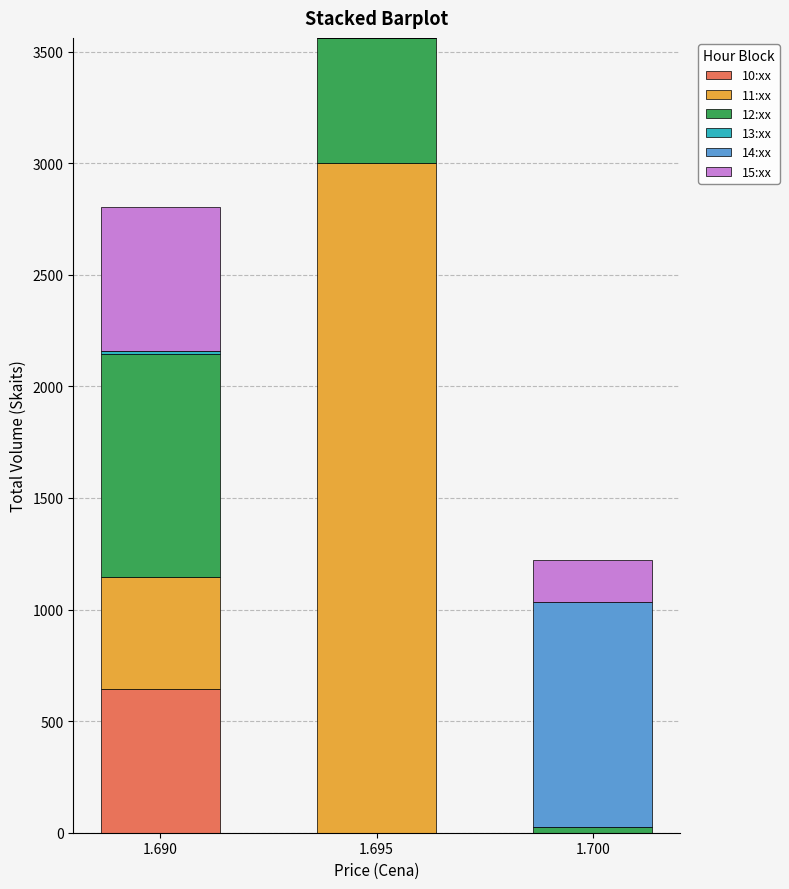

Count the number of categories in the chart.

3